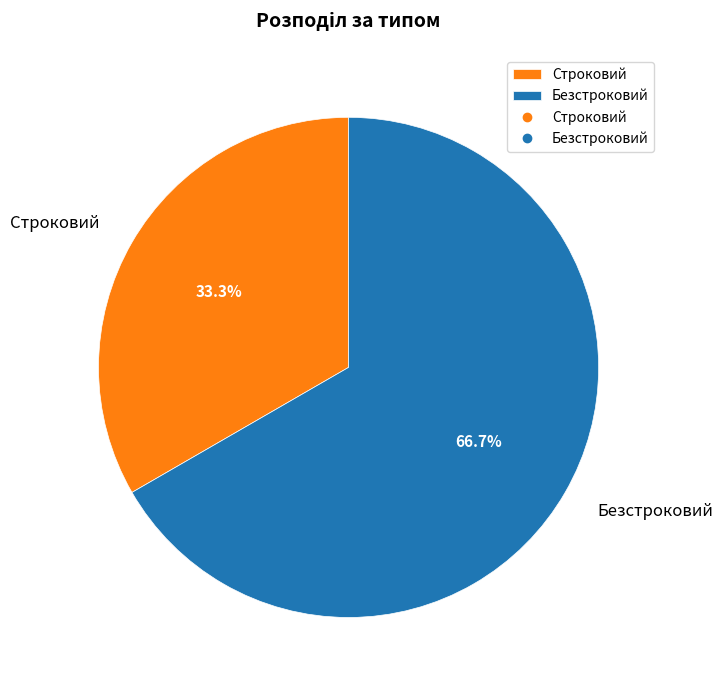

What is the ratio of the value at Безстроковий to the value at Строковий?

2.0